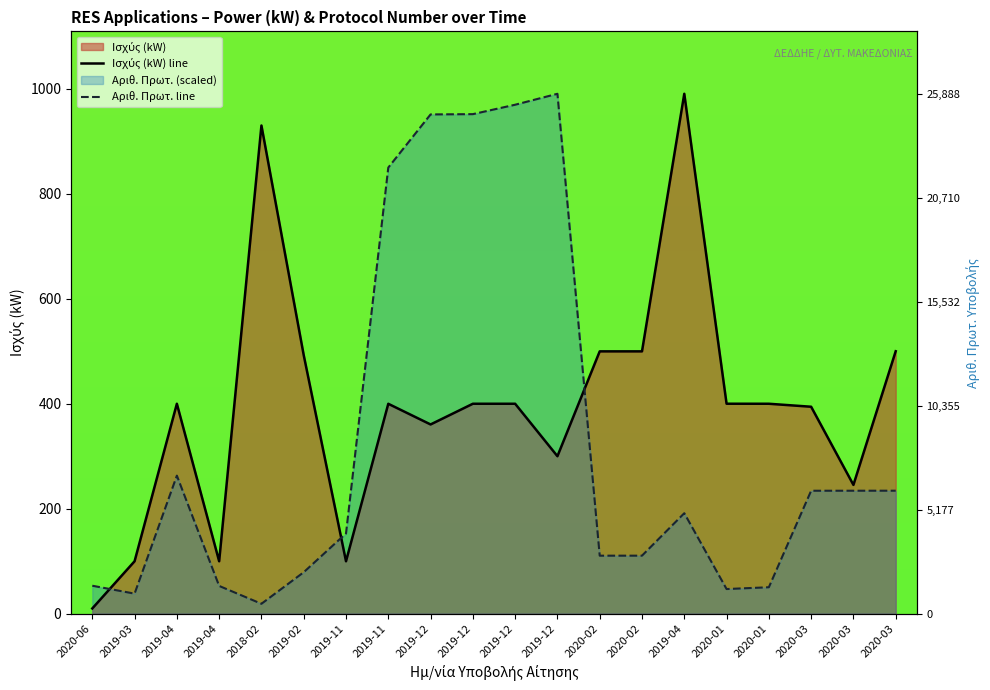

Rank the categories by Ισχύς (kW) line value from highest to lowest.

2019-04, 2018-02, 2020-03, 2020-02, 2020-02, 2019-02, 2020-01, 2019-04, 2019-12, 2019-12, 2020-01, 2019-11, 2020-03, 2019-12, 2019-12, 2020-03, 2019-03, 2019-04, 2019-11, 2020-06